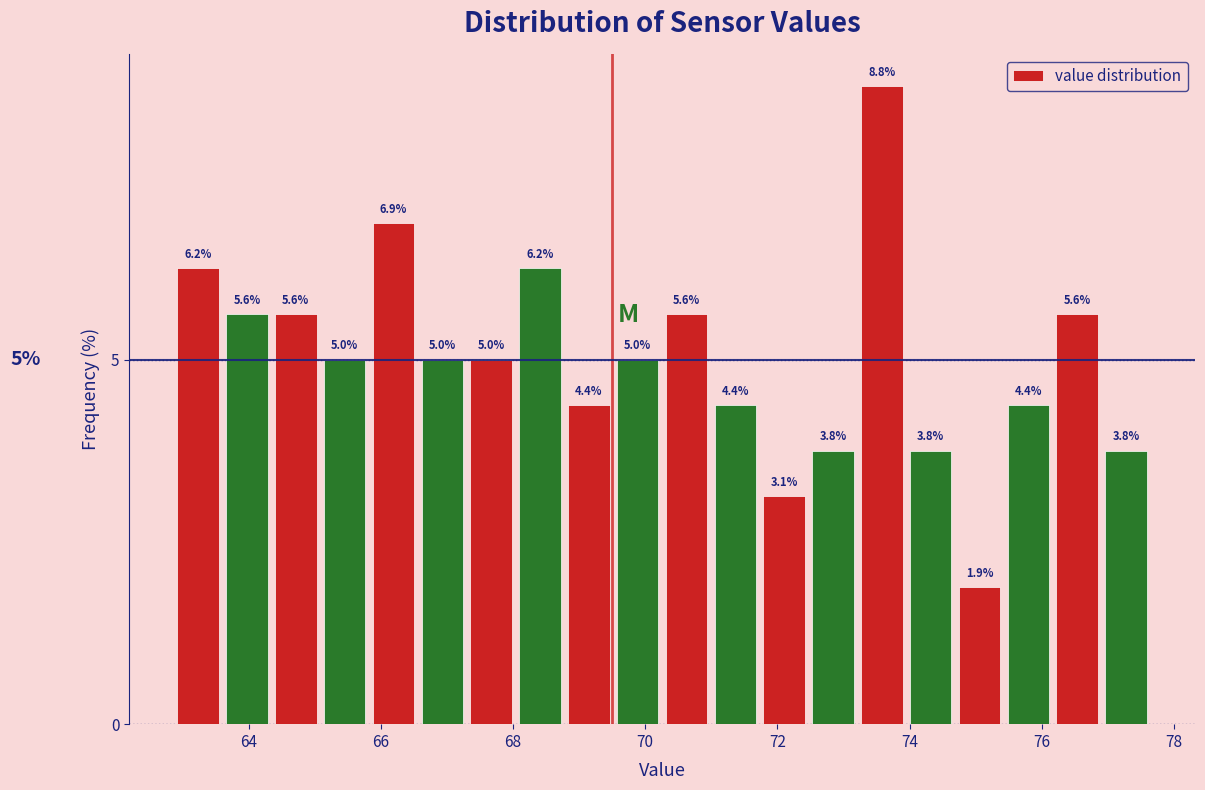

Read against the x-axis, roughly where is the centre of the tallest bar?

73.6